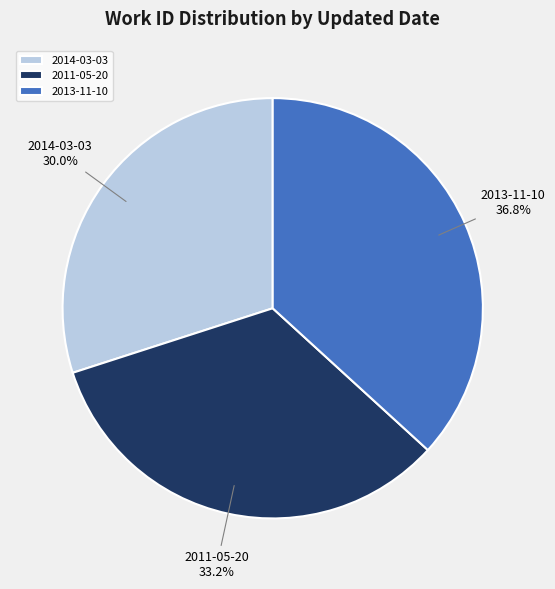

What percentage is NOT represented by 2014-03-03?

70.0%